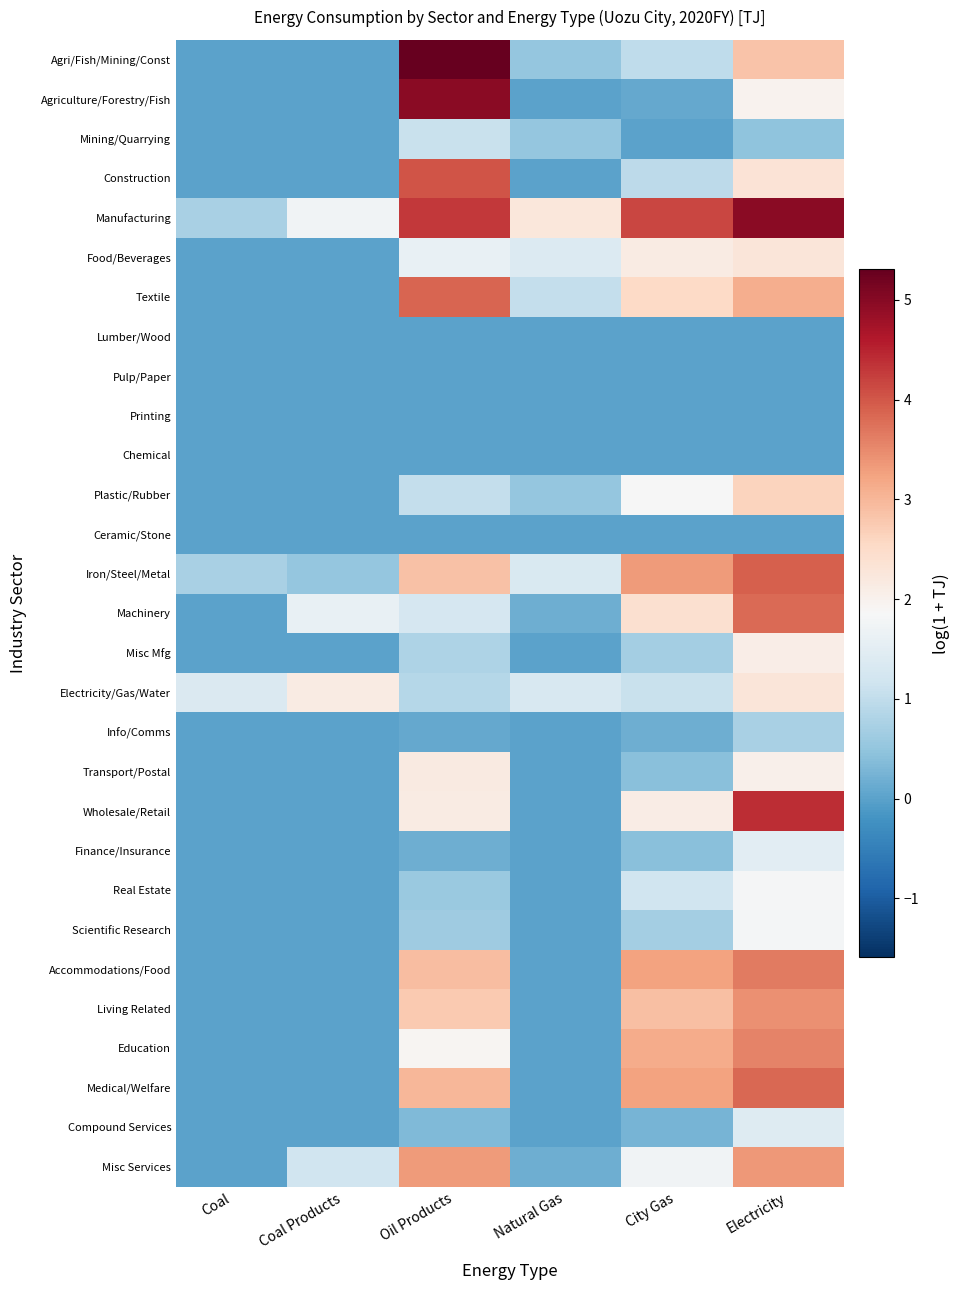

Reading left to right, what are all the values shown in this chart?

Agri/Fish/Mining/Const: Coal=0.0	Coal Products=0.0	Oil Products=5.3	Natural Gas=0.5	City Gas=1.0	Electricity=2.8
Agriculture/Forestry/Fish: Coal=0.0	Coal Products=0.0	Oil Products=5.0	Natural Gas=0.0	City Gas=0.1	Electricity=2.0
Mining/Quarrying: Coal=0.0	Coal Products=0.0	Oil Products=1.1	Natural Gas=0.5	City Gas=0.0	Electricity=0.5
Construction: Coal=0.0	Coal Products=0.0	Oil Products=4.0	Natural Gas=0.0	City Gas=1.0	Electricity=2.3
Manufacturing: Coal=0.7	Coal Products=1.7	Oil Products=4.3	Natural Gas=2.3	City Gas=4.2	Electricity=5.0
Food/Beverages: Coal=0.0	Coal Products=0.0	Oil Products=1.6	Natural Gas=1.4	City Gas=2.2	Electricity=2.3
Textile: Coal=0.0	Coal Products=0.0	Oil Products=3.9	Natural Gas=1.0	City Gas=2.6	Electricity=3.1
Lumber/Wood: Coal=0.0	Coal Products=0.0	Oil Products=0.0	Natural Gas=0.0	City Gas=0.0	Electricity=0.0
Pulp/Paper: Coal=0.0	Coal Products=0.0	Oil Products=0.0	Natural Gas=0.0	City Gas=0.0	Electricity=0.0
Printing: Coal=0.0	Coal Products=0.0	Oil Products=0.0	Natural Gas=0.0	City Gas=0.0	Electricity=0.0
Chemical: Coal=0.0	Coal Products=0.0	Oil Products=0.0	Natural Gas=0.0	City Gas=0.0	Electricity=0.0
Plastic/Rubber: Coal=0.0	Coal Products=0.0	Oil Products=1.0	Natural Gas=0.5	City Gas=1.8	Electricity=2.6
Ceramic/Stone: Coal=0.0	Coal Products=0.0	Oil Products=0.0	Natural Gas=0.0	City Gas=0.0	Electricity=0.0
Iron/Steel/Metal: Coal=0.7	Coal Products=0.5	Oil Products=2.9	Natural Gas=1.3	City Gas=3.3	Electricity=3.9
Machinery: Coal=0.0	Coal Products=1.6	Oil Products=1.3	Natural Gas=0.2	City Gas=2.4	Electricity=3.8
Misc Mfg: Coal=0.0	Coal Products=0.0	Oil Products=0.8	Natural Gas=0.0	City Gas=0.7	Electricity=2.1
Electricity/Gas/Water: Coal=1.4	Coal Products=2.2	Oil Products=0.9	Natural Gas=1.3	City Gas=1.1	Electricity=2.3
Info/Comms: Coal=0.0	Coal Products=0.0	Oil Products=0.1	Natural Gas=0.0	City Gas=0.2	Electricity=0.7
Transport/Postal: Coal=0.0	Coal Products=0.0	Oil Products=2.2	Natural Gas=0.0	City Gas=0.4	Electricity=2.0
Wholesale/Retail: Coal=0.0	Coal Products=0.0	Oil Products=2.1	Natural Gas=0.0	City Gas=2.1	Electricity=4.4
Finance/Insurance: Coal=0.0	Coal Products=0.0	Oil Products=0.2	Natural Gas=0.0	City Gas=0.4	Electricity=1.5
Real Estate: Coal=0.0	Coal Products=0.0	Oil Products=0.6	Natural Gas=0.0	City Gas=1.2	Electricity=1.8
Scientific Research: Coal=0.0	Coal Products=0.0	Oil Products=0.6	Natural Gas=0.0	City Gas=0.7	Electricity=1.8
Accommodations/Food: Coal=0.0	Coal Products=0.0	Oil Products=2.9	Natural Gas=0.0	City Gas=3.3	Electricity=3.6
Living Related: Coal=0.0	Coal Products=0.0	Oil Products=2.8	Natural Gas=0.0	City Gas=2.9	Electricity=3.4
Education: Coal=0.0	Coal Products=0.0	Oil Products=1.9	Natural Gas=0.0	City Gas=3.1	Electricity=3.6
Medical/Welfare: Coal=0.0	Coal Products=0.0	Oil Products=3.0	Natural Gas=0.0	City Gas=3.2	Electricity=3.9
Compound Services: Coal=0.0	Coal Products=0.0	Oil Products=0.3	Natural Gas=0.0	City Gas=0.3	Electricity=1.4
Misc Services: Coal=0.0	Coal Products=1.2	Oil Products=3.3	Natural Gas=0.2	City Gas=1.7	Electricity=3.4